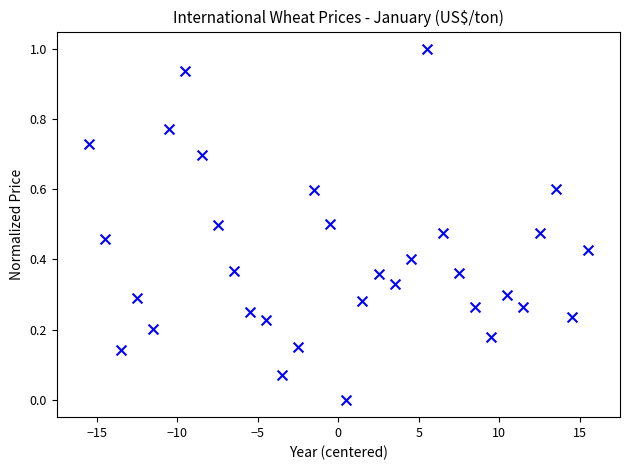

What is the range of Y values (max minus min)?

1.0